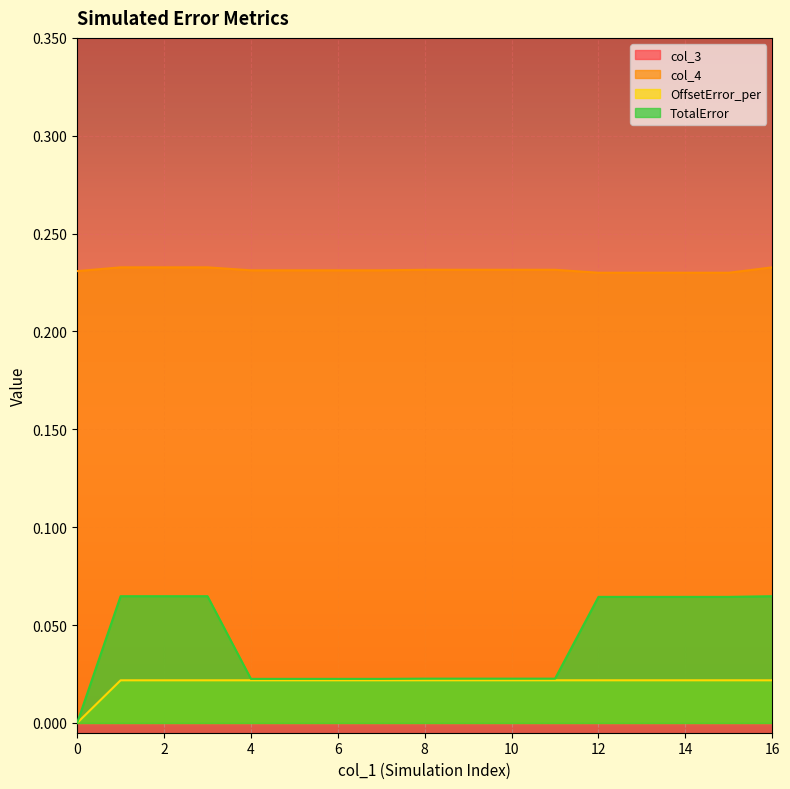

True or false: col_4 and TotalError intersect in this chart.

False